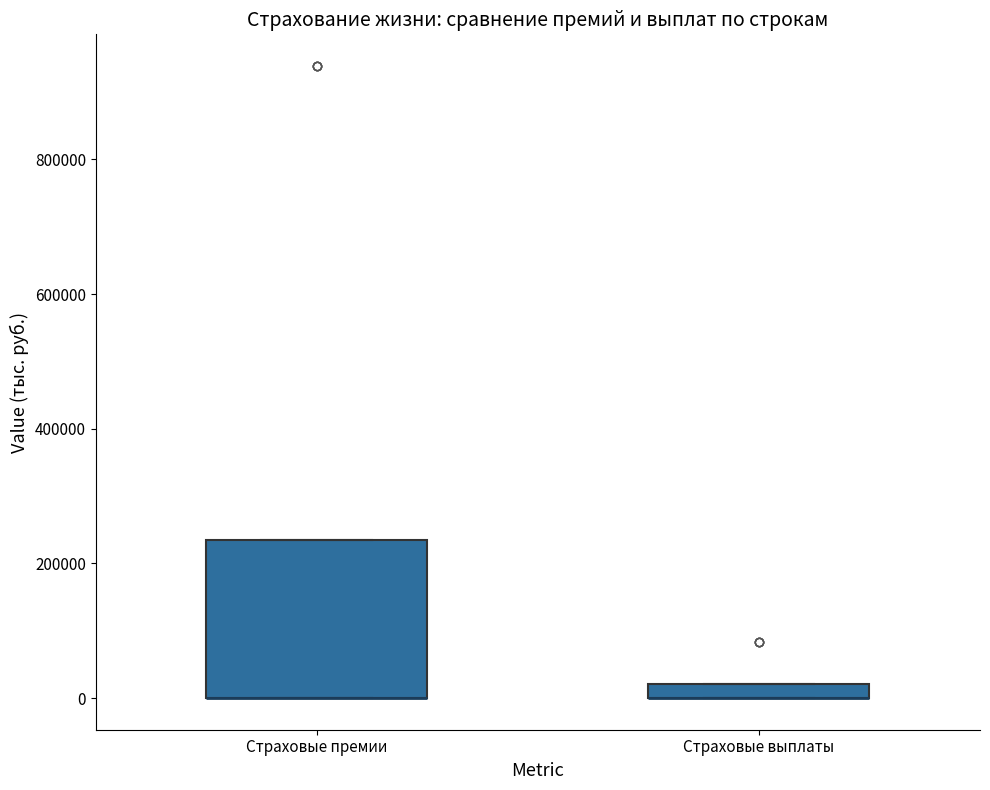

Comparing the boxes themselves (not the whiskers), which one is the tallest?

Страховые премии